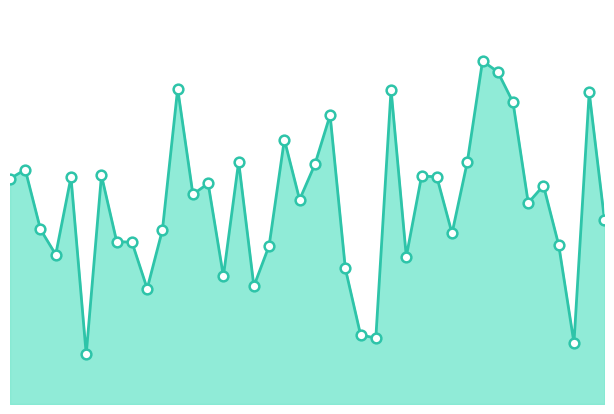

Is this an area chart (filled region under the line)?

Yes